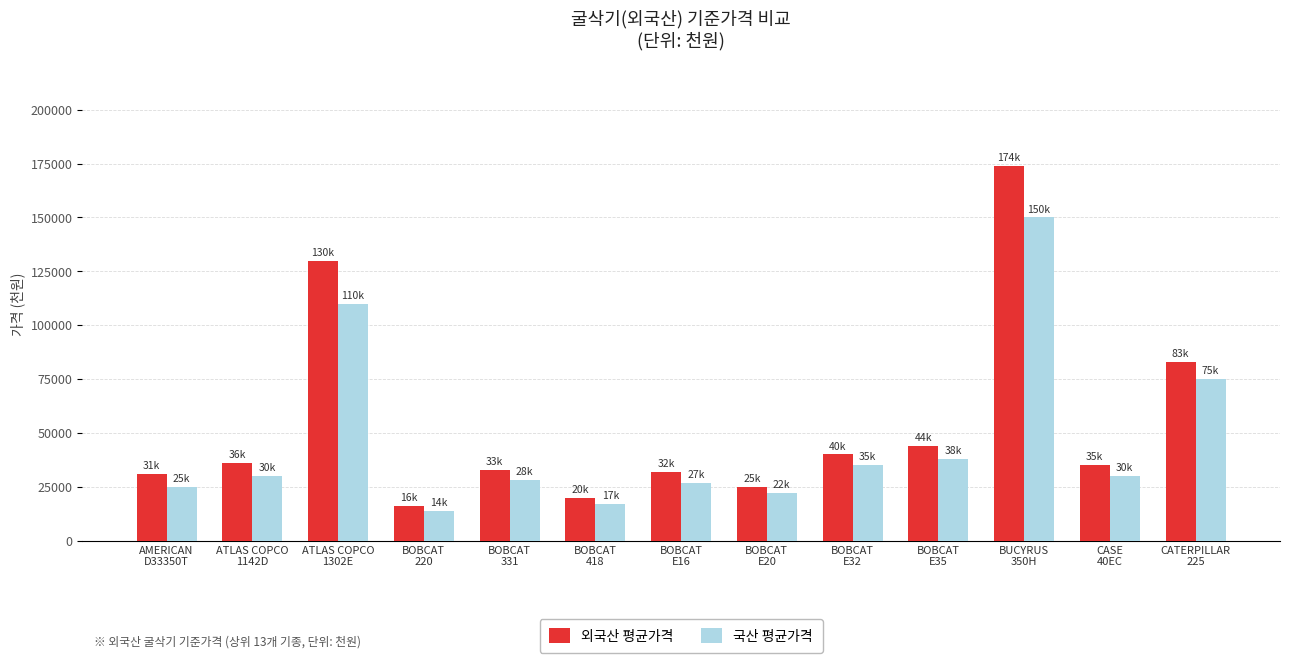

What is the highest value of the 외국산 평균가격 series?

174000